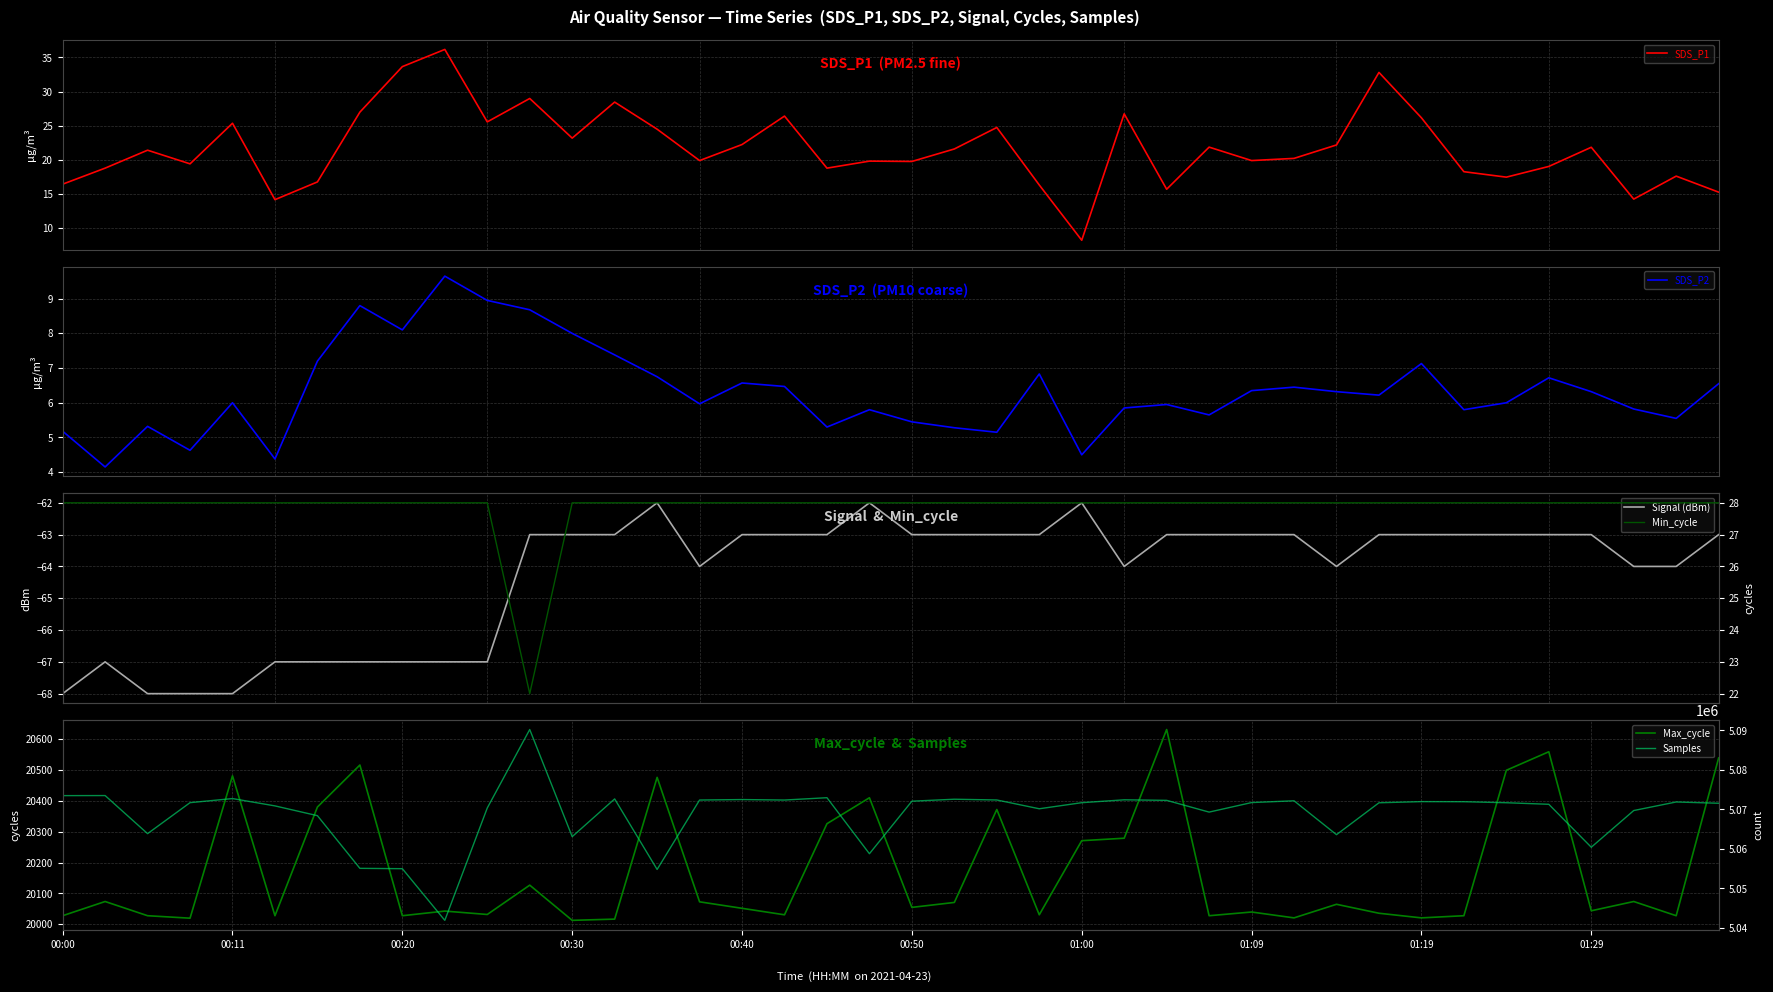

Is the value of Samples at 22 greater than the value of Min_cycle at 11?

Yes